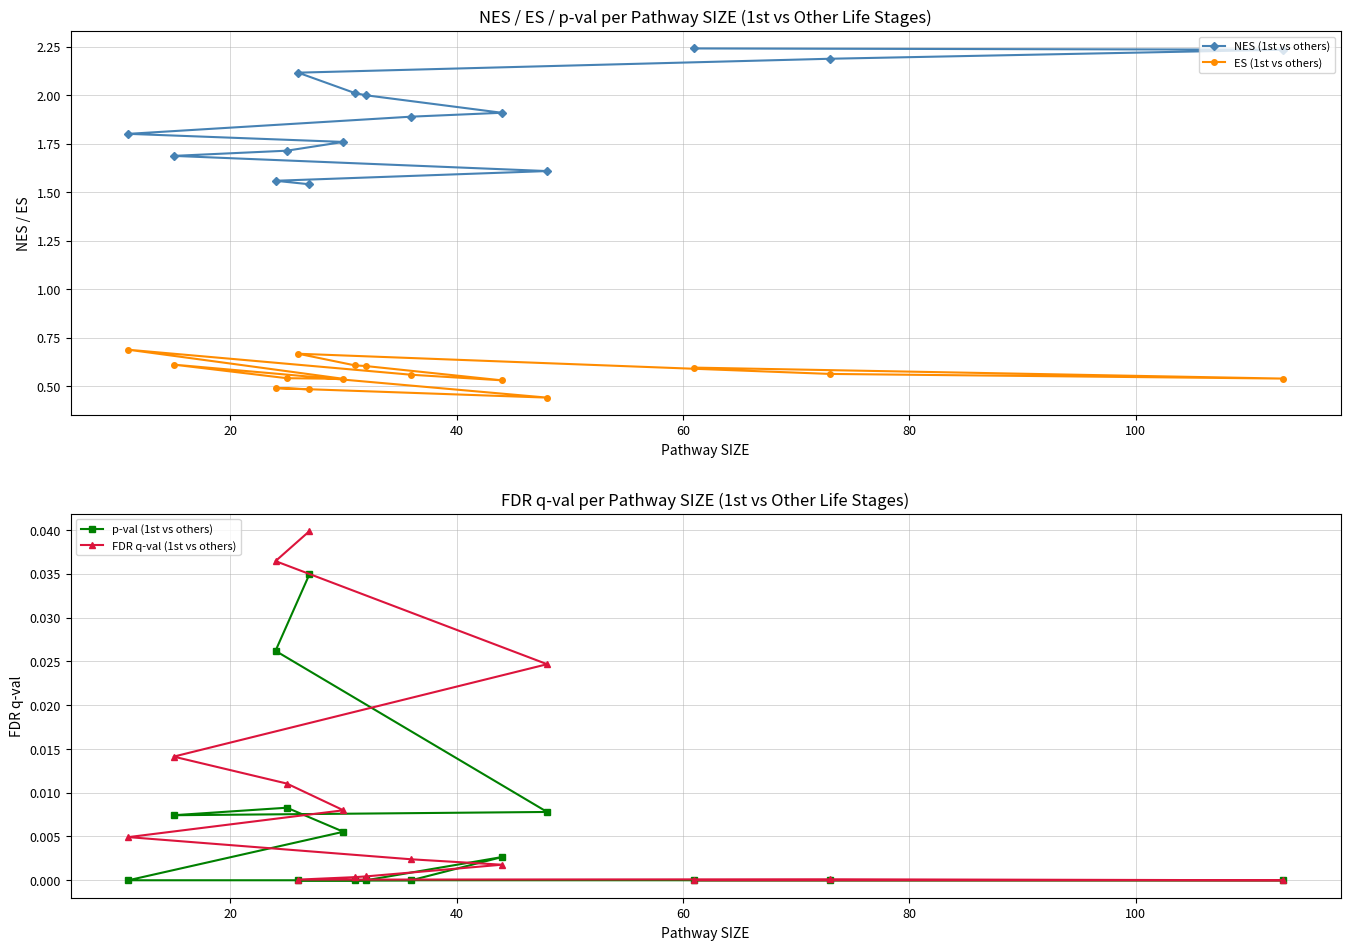

After their last crossing, which series has the higher values: FDR q-val (1st vs others) or p-val (1st vs others)?

FDR q-val (1st vs others)